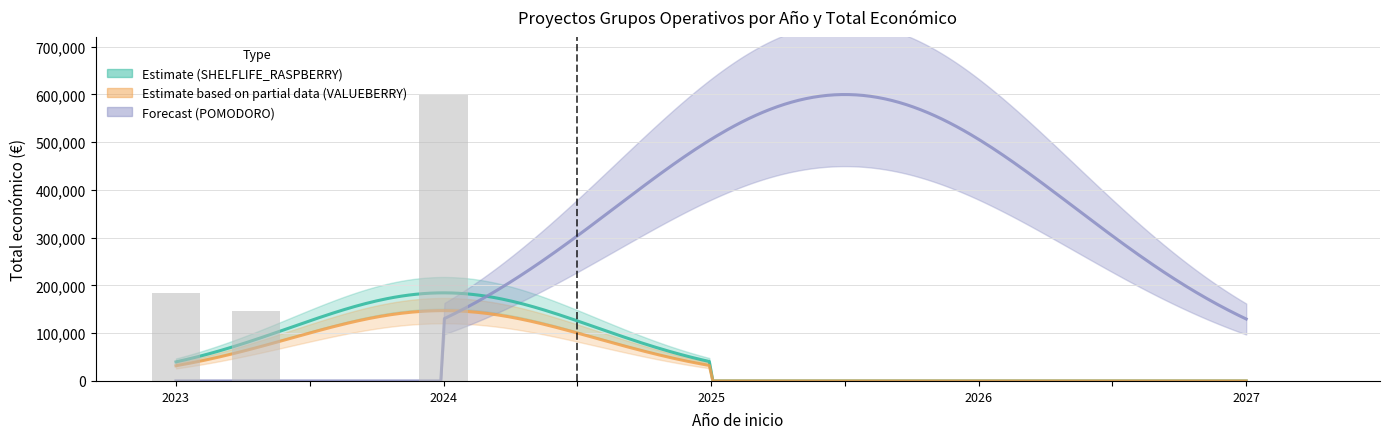

The value at 2024 is 599540. True or false?

True